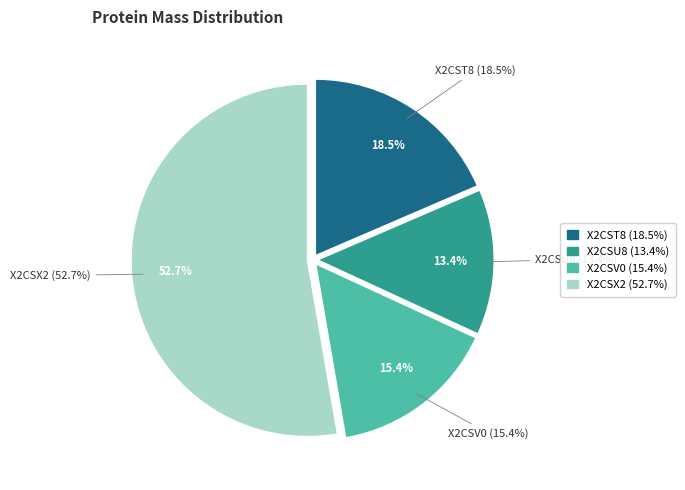

To the nearest percent, what percentage of the pie is tr|X2CSV0|X2CSV0_9CAUD?

15%